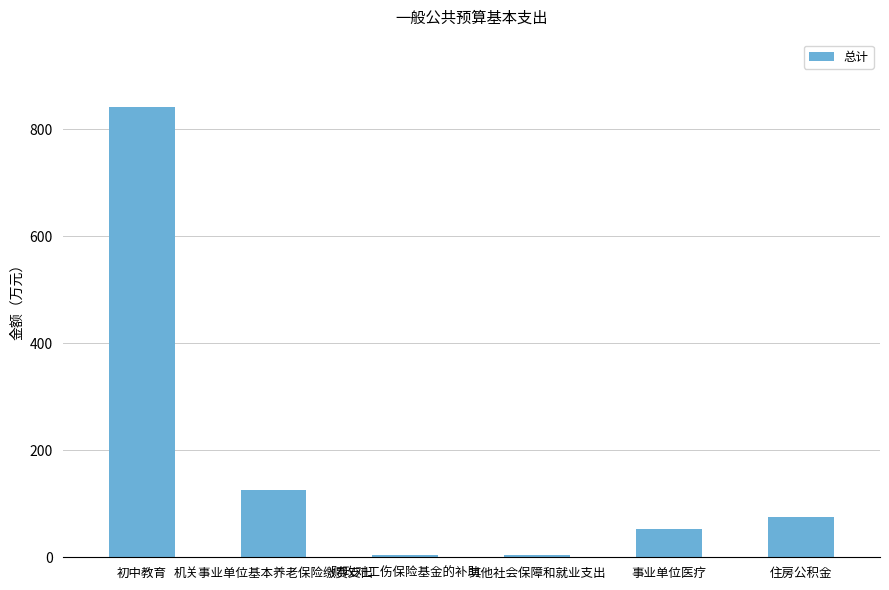

What is the difference between the second highest and second lowest values?

120.5